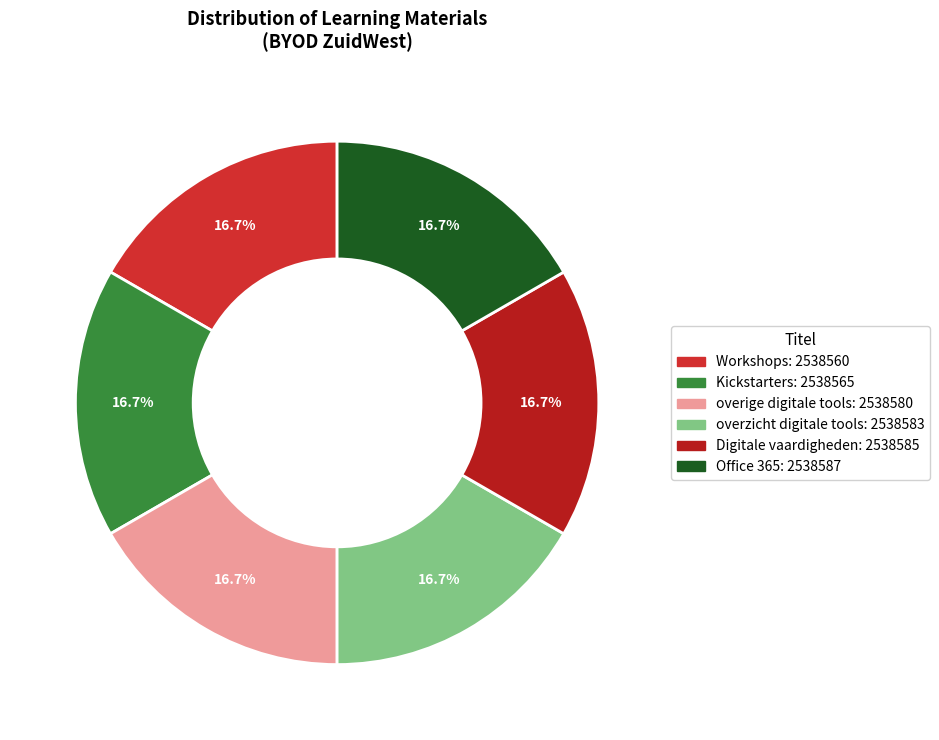

How many slices are in this pie chart?

6